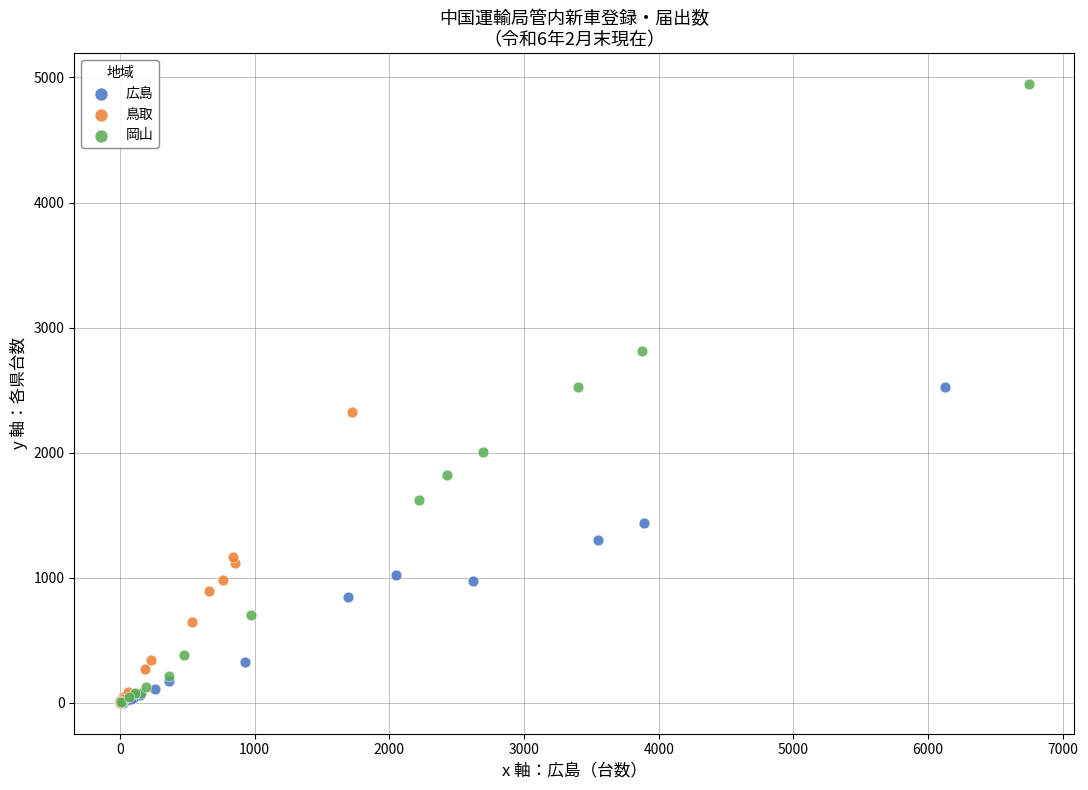

What are all the series names shown in the legend?

広島, 鳥取, 岡山